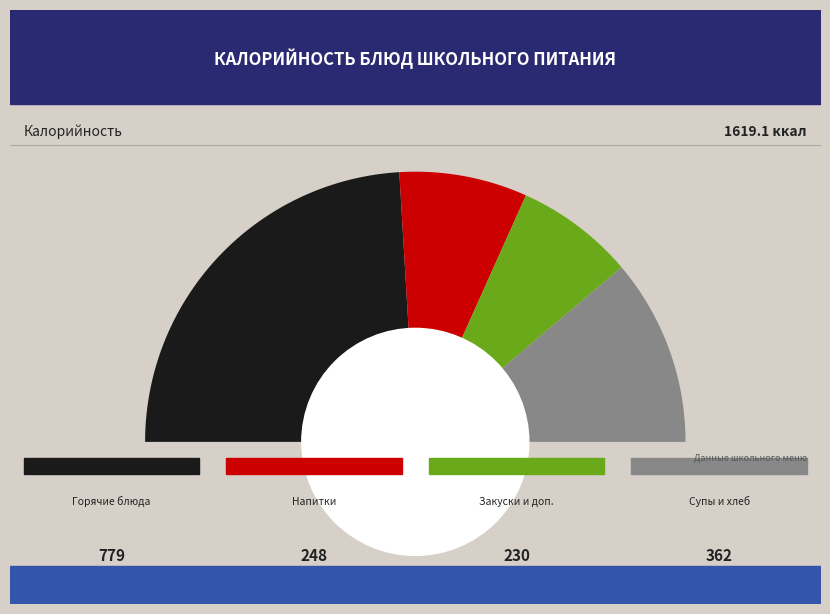

Is there a majority slice in this chart?

No